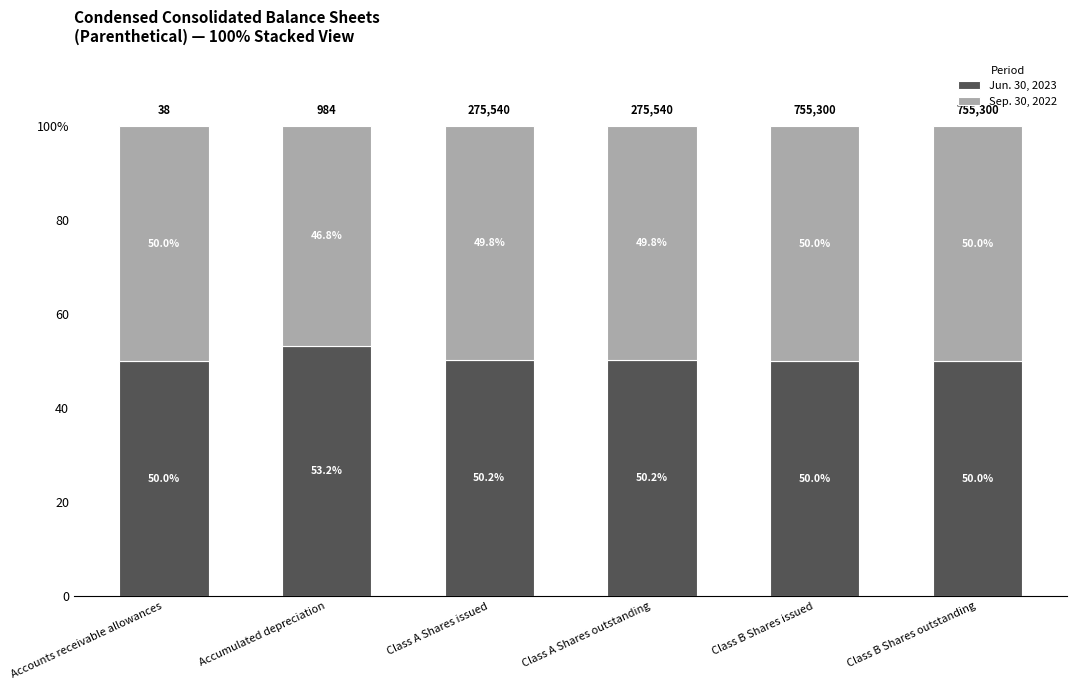

Rank the series by their average value, from highest to lowest.

Jun. 30, 2023, Sep. 30, 2022